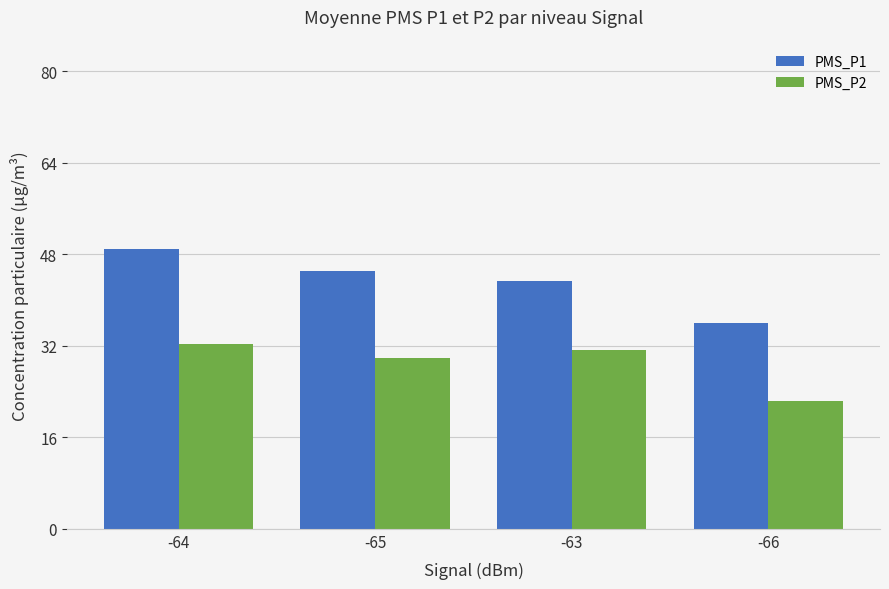

How many values in the PMS_P2 series exceed 31?

2